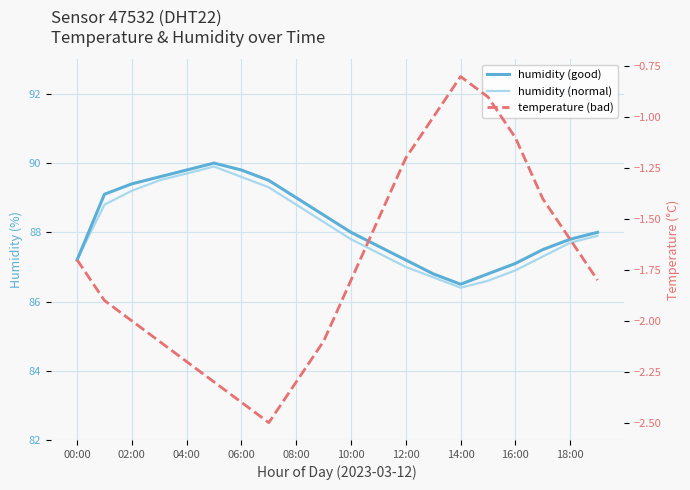

Which series changed the most between 14:00 and 18:00?

humidity (good)